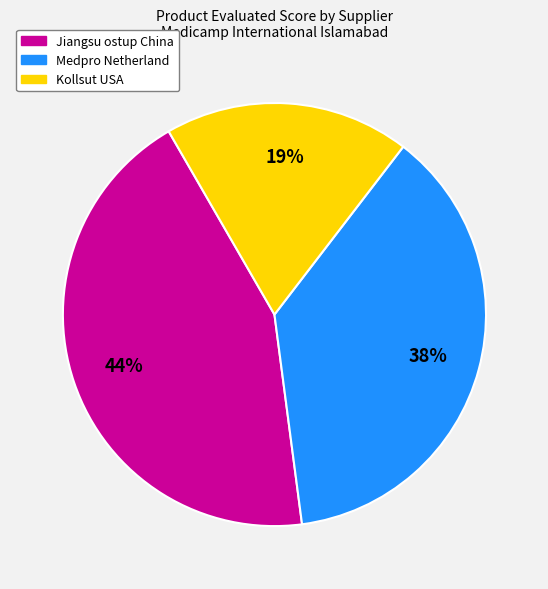

Which category has the biggest portion of the pie?

Jiangsu ostup China